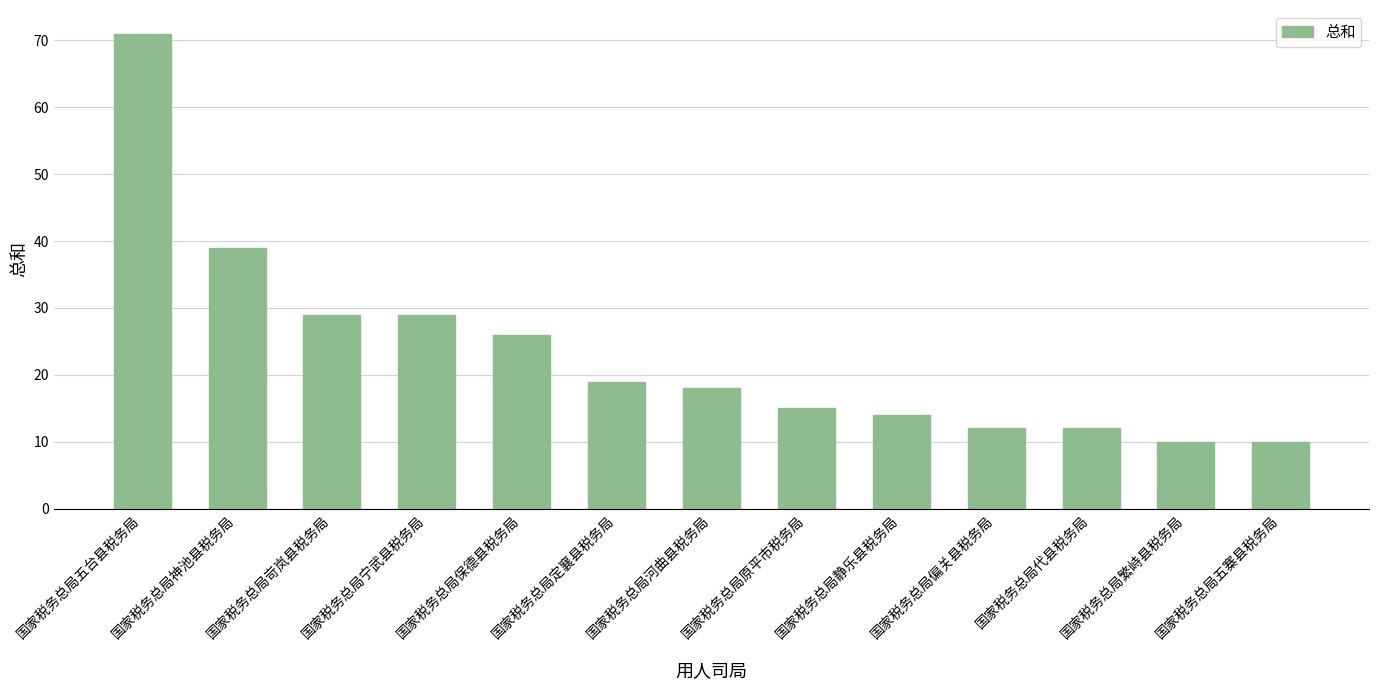

What is the average value?

23